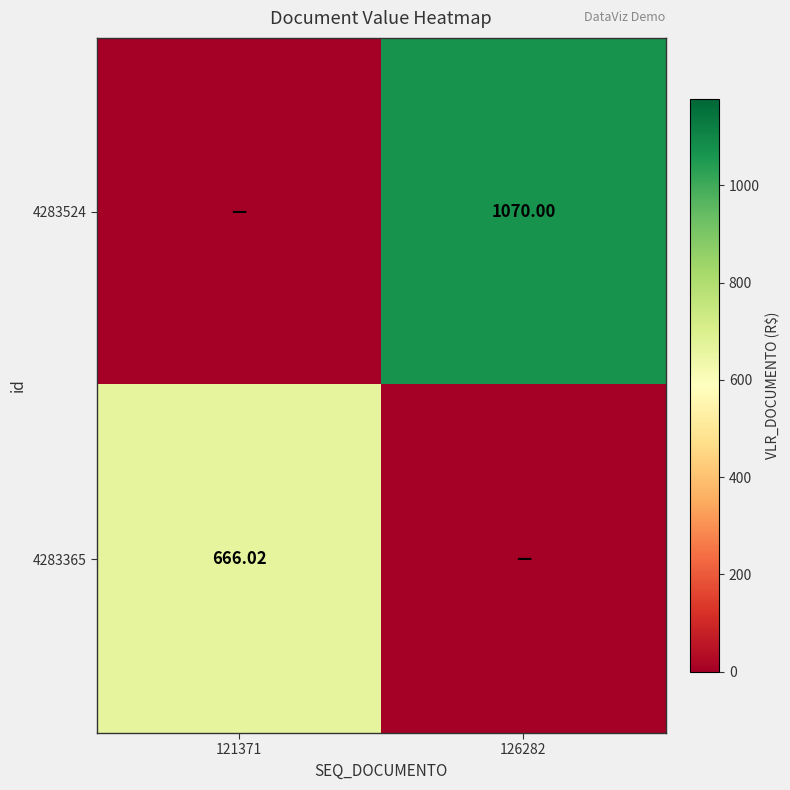

The value of 4283524 at 126282 is 1070.0. True or false?

True